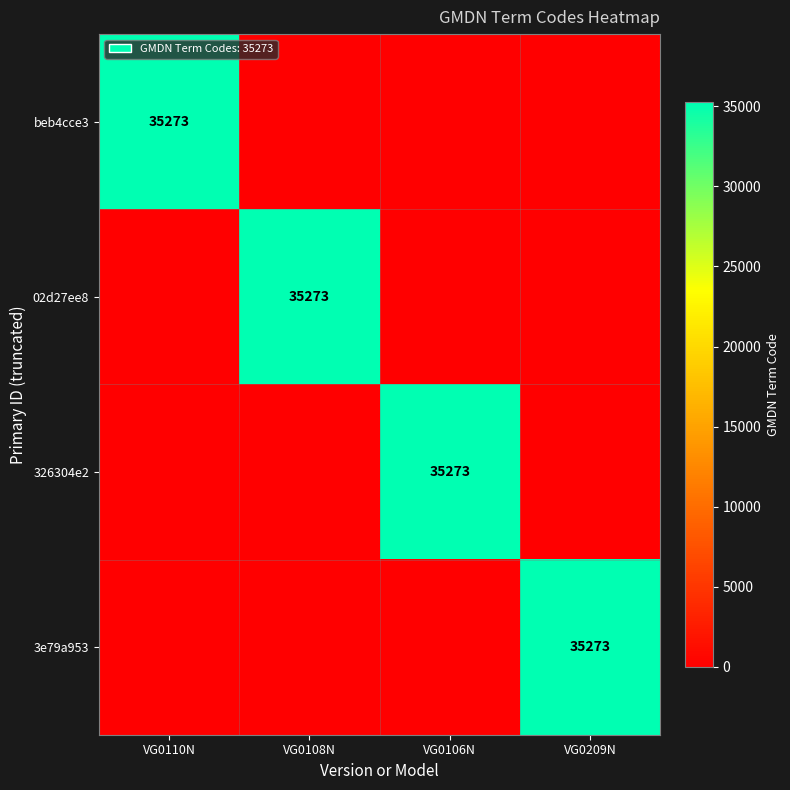

True or false: 3e79a953 has a value of 35273 at VG0209N.

True